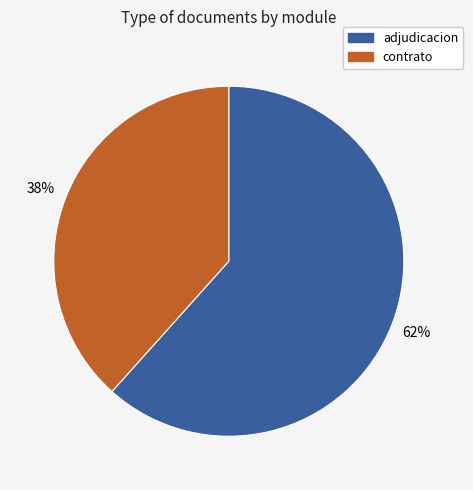

Does any single category account for the majority?

Yes